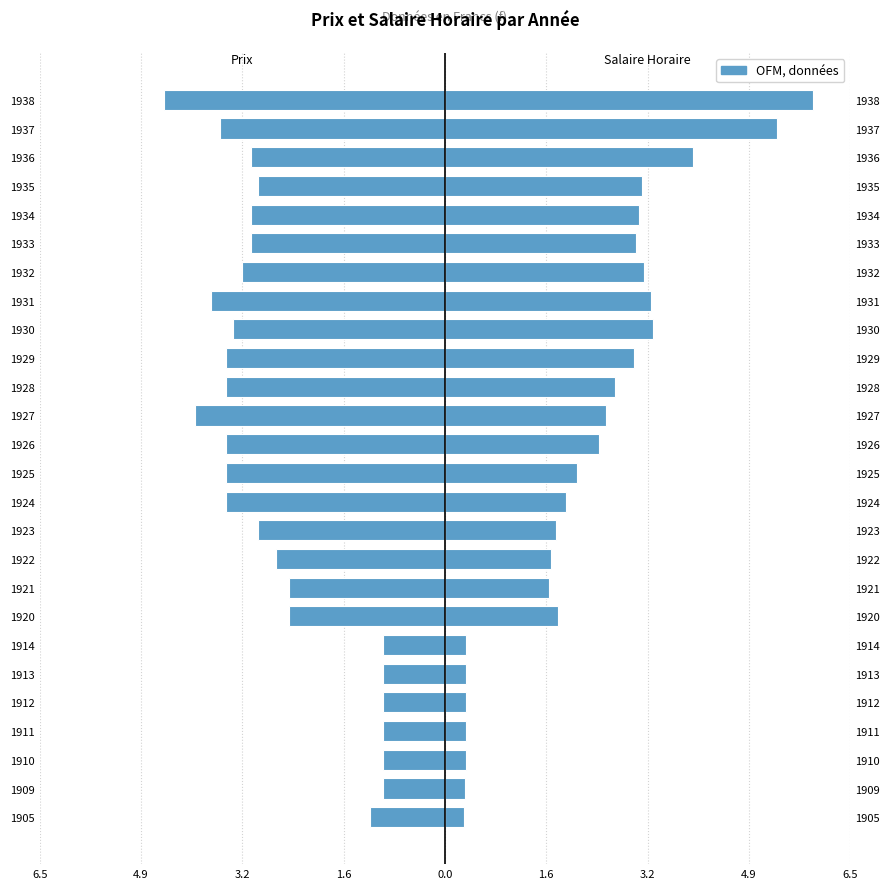

The value of Prix at 10 is -1.0. True or false?

False